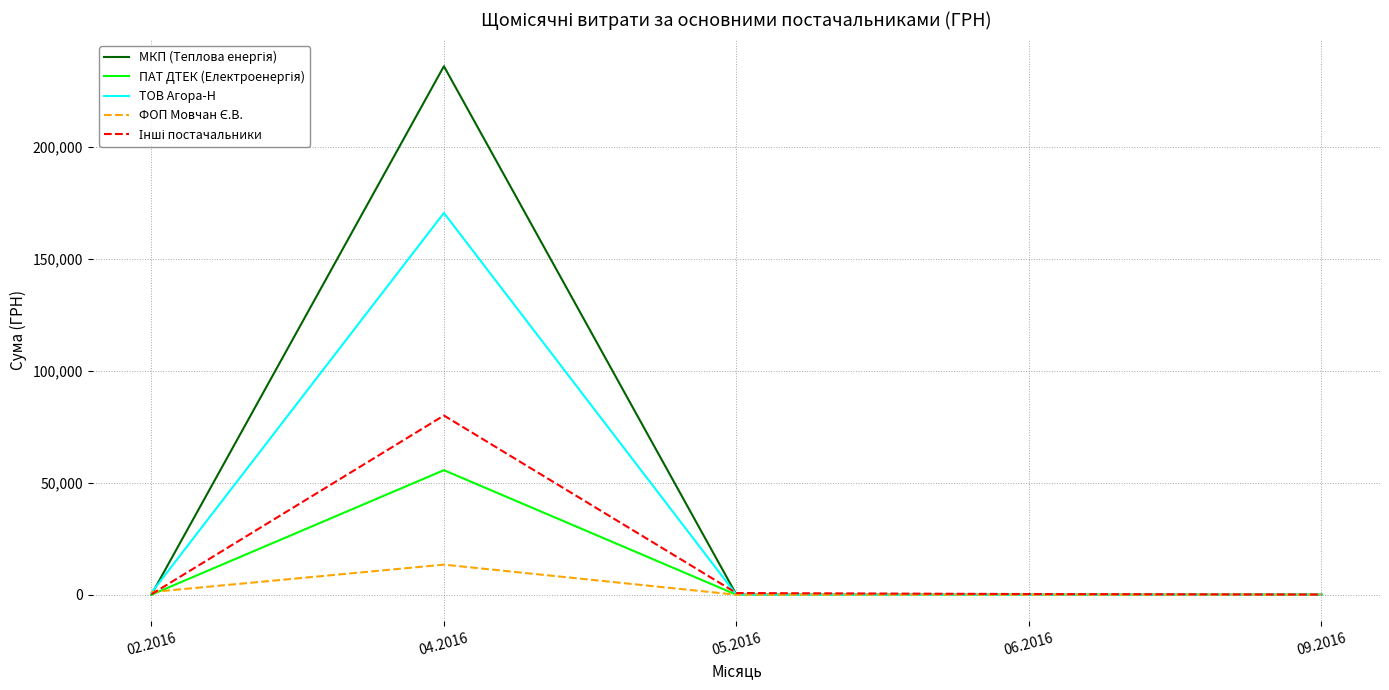

Is this an area chart (filled region under the line)?

No